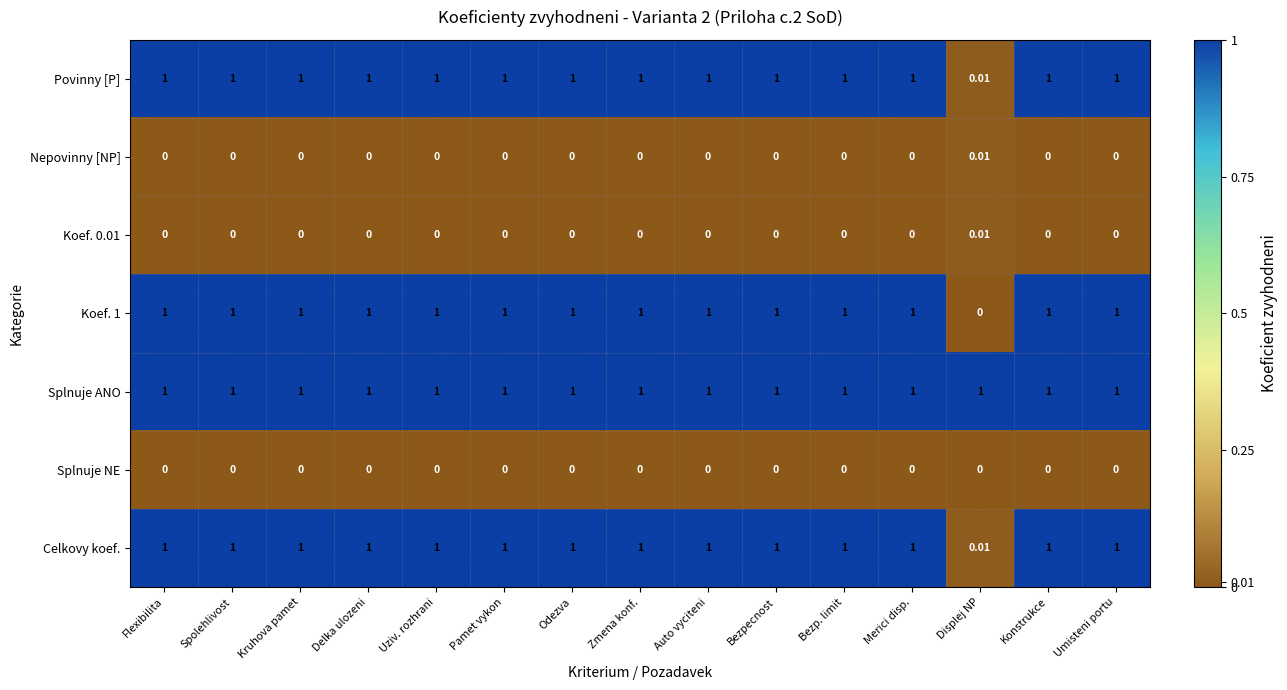

What is the spread (max minus min) of values at Spolehlivost?

1.0